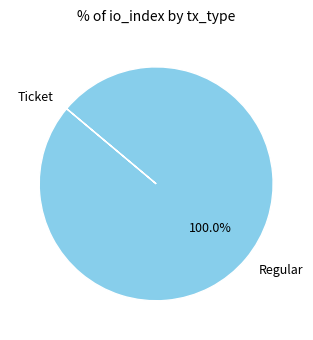

Which category accounts for the majority?

Regular